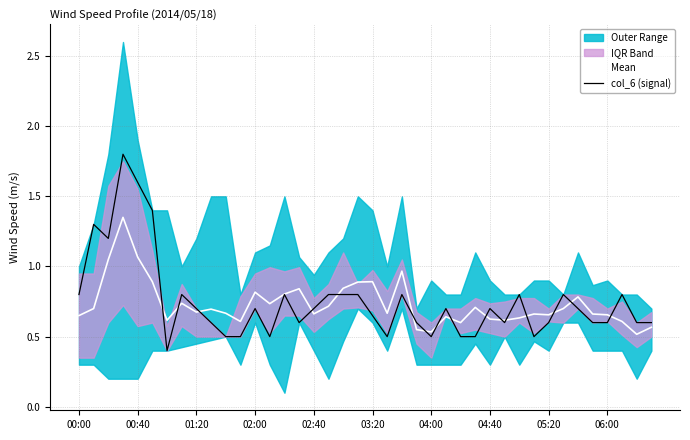

What is the smallest value displayed?

0.4